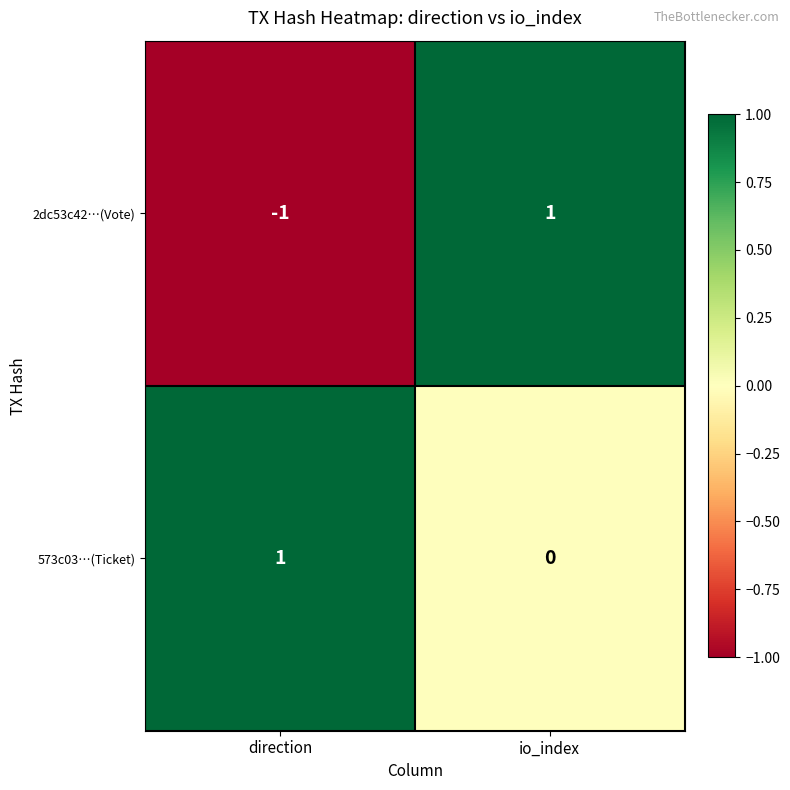

Rank the series by their average value, from highest to lowest.

573c03…(Ticket), 2dc53c42…(Vote)